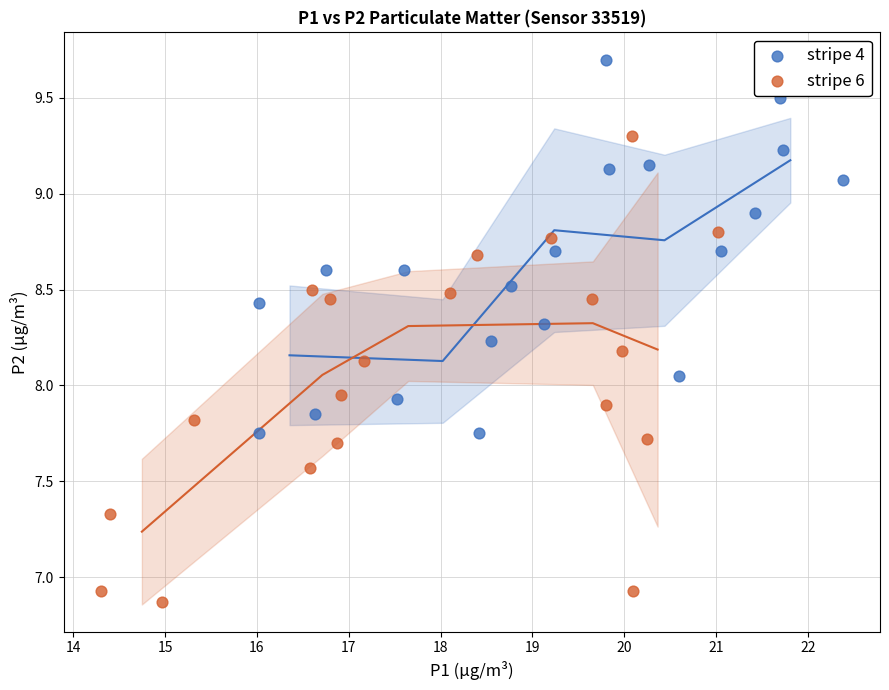

Which series reaches the maximum Y coordinate?

stripe 4